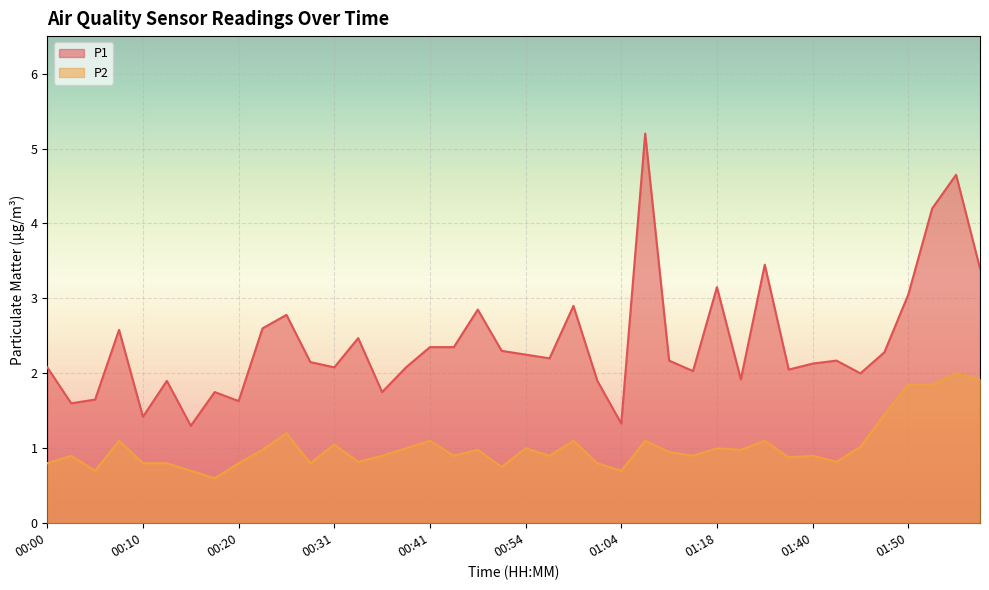

Does the chart display data point markers on the line(s)?

No